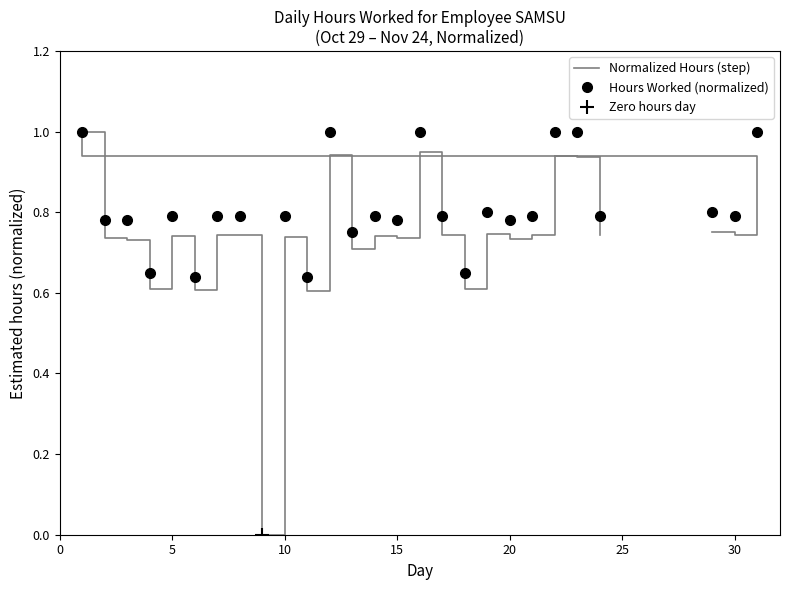

Rank the categories by value from lowest to highest.

9, 11, 6, 18, 4, 13, 3, 20, 2, 15, 10, 5, 14, 8, 17, 21, 30, 24, 7, 19, 29, 23, 31, 22, 12, 16, 1